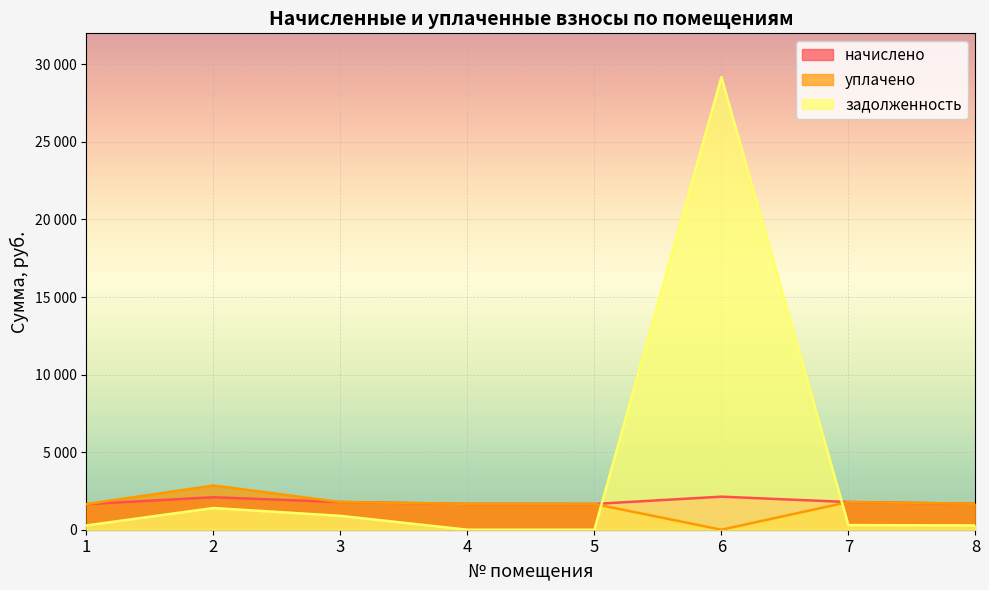

True or false: задолженность and начислено cross at least once.

True